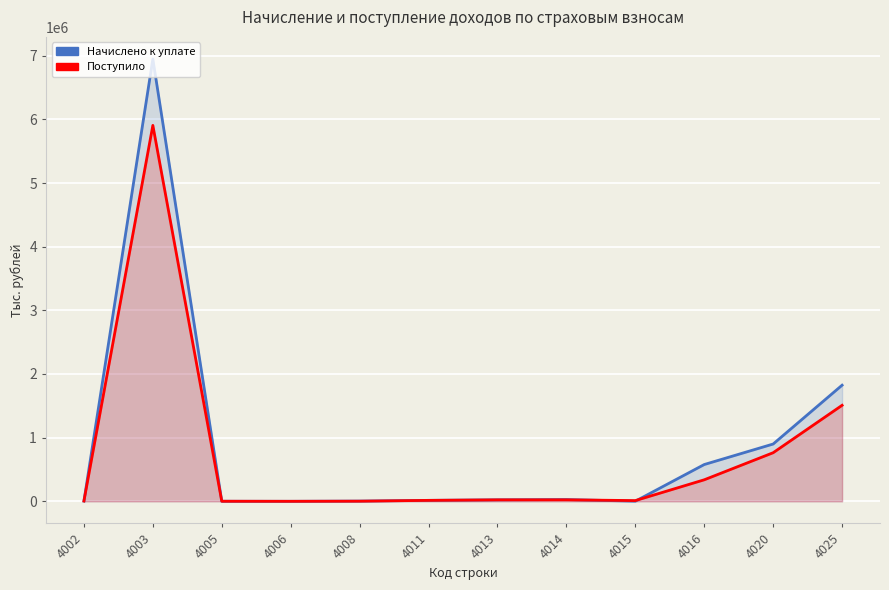

Which series has the largest range (max minus min)?

Начислено к уплате